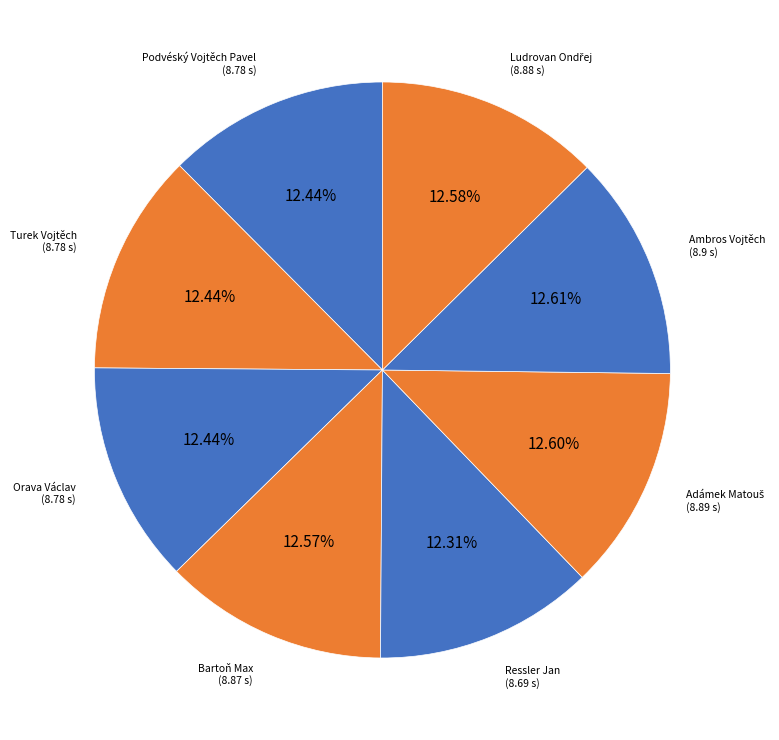

Count the number of slices in the pie.

8